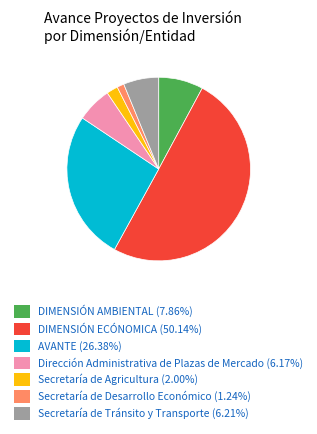

Does Secretaría de Agricultura (2.00%) represent more than half of the total?

No